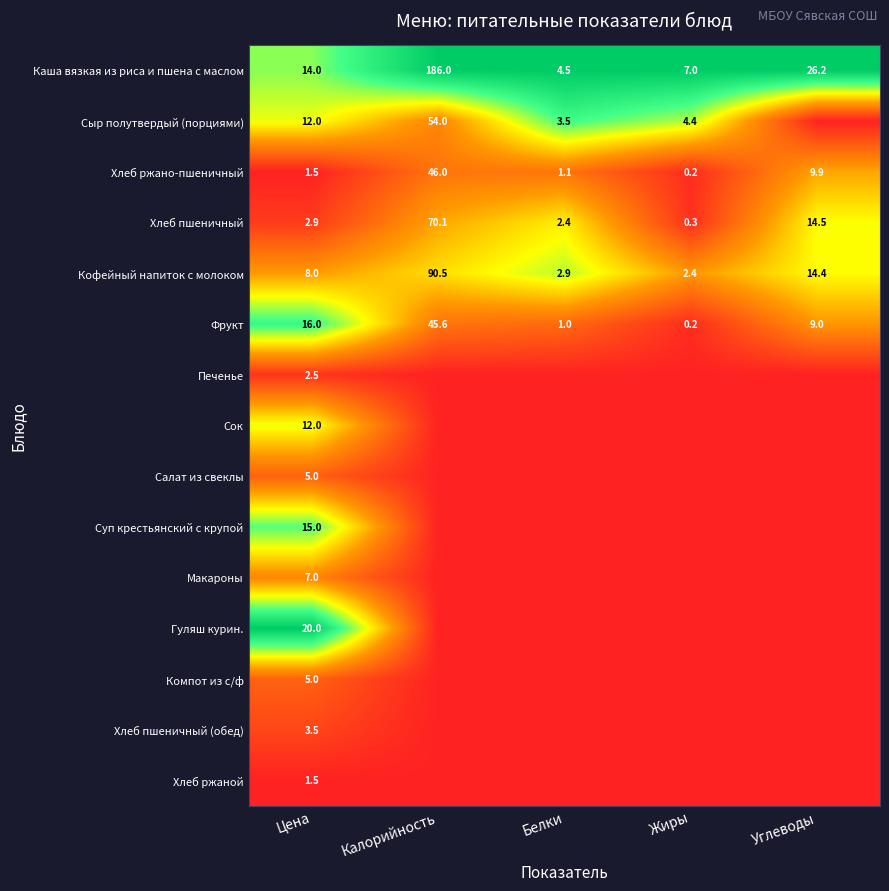

Which category has the highest value in the Хлеб ржано-пшеничный series?

Калорийность